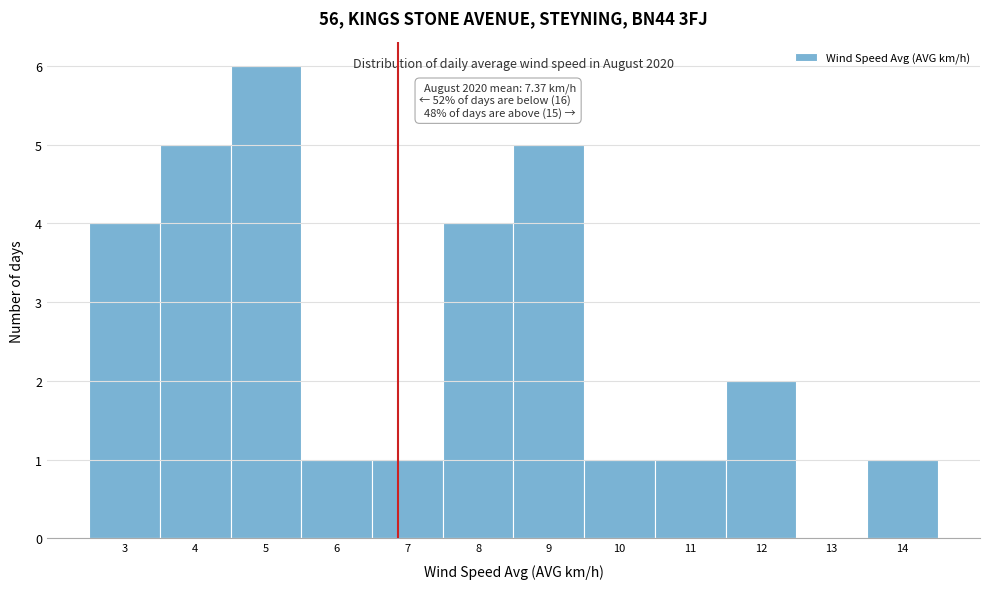

Reading left to right, extract all data points from this chart.

3=4	4=5	5=6	6=1	7=1	8=4	9=5	10=1	11=1	12=2	13=0	14=1